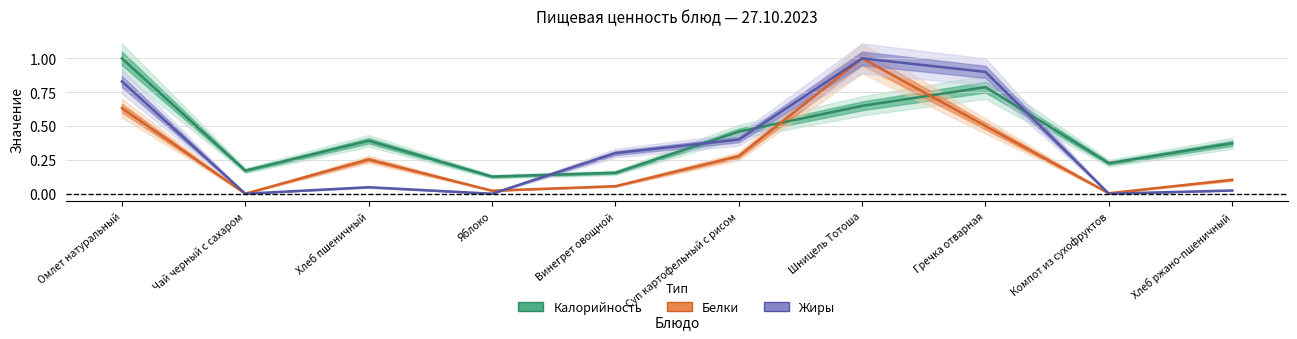

At which category is the sum across all series the highest?

Шницель Тотоша